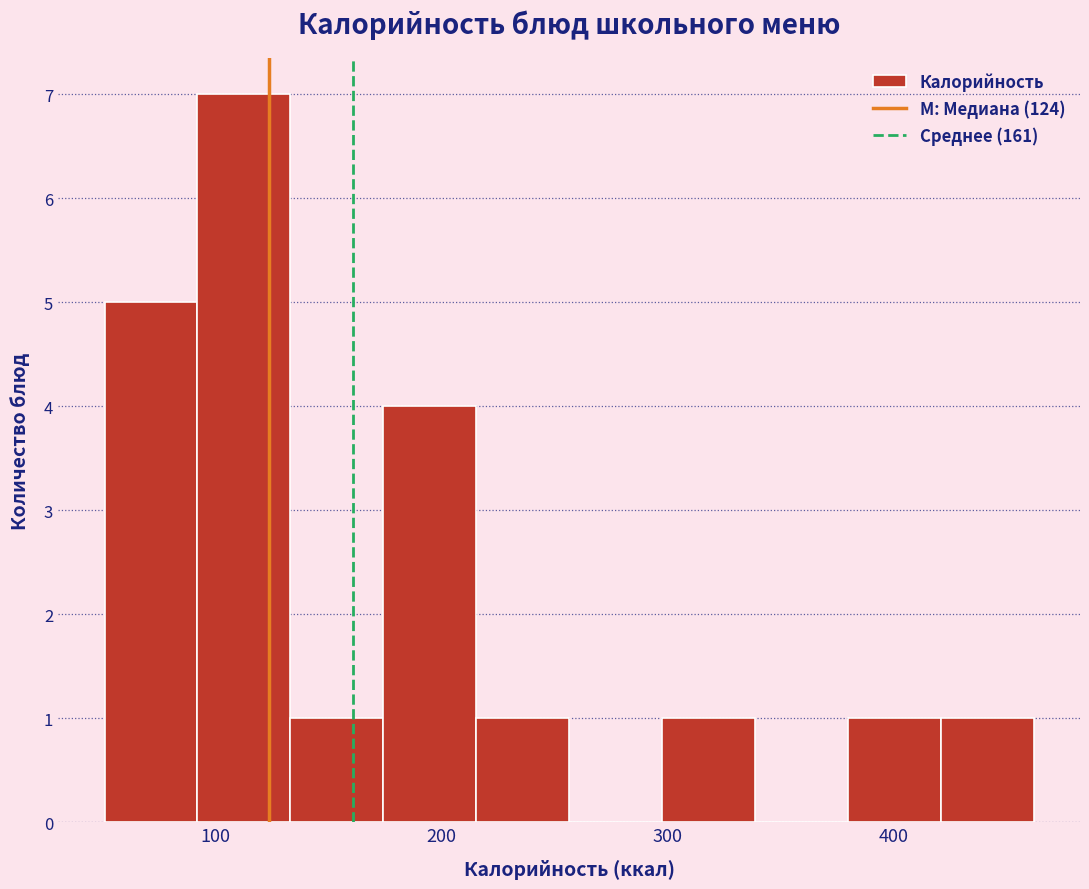

Reading left to right, transcribe this chart: for each bar, give the range it covers on the x-axis and its height. Neither the bar edges nor the heights are printed on the chart, so give them approximately, as read against the axes.

50 to 90: 5
90 to 130: 7
130 to 170: 1
170 to 220: 4
220 to 260: 1
260 to 300: 0
300 to 340: 1
340 to 380: 0
380 to 420: 1
420 to 460: 1